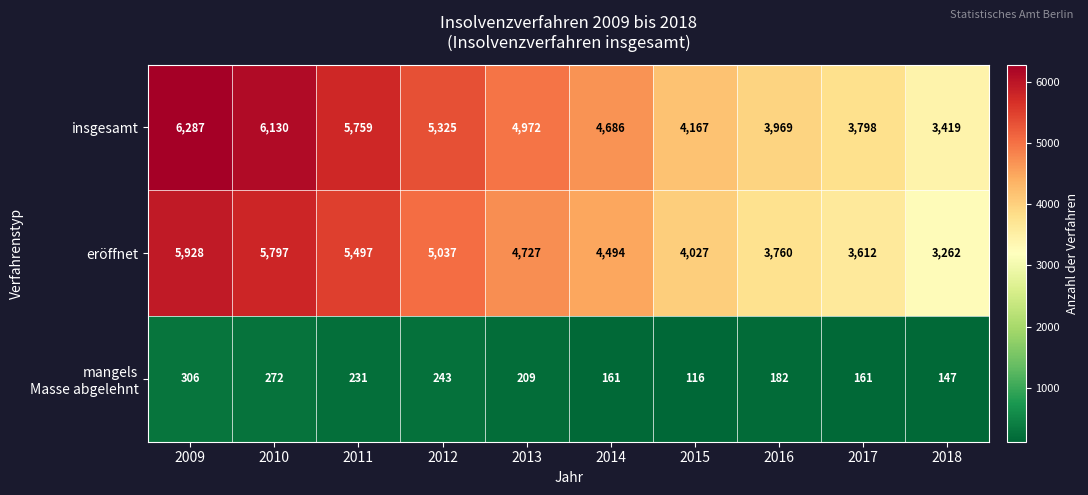

What is the spread (max minus min) of values at 2010?

5858